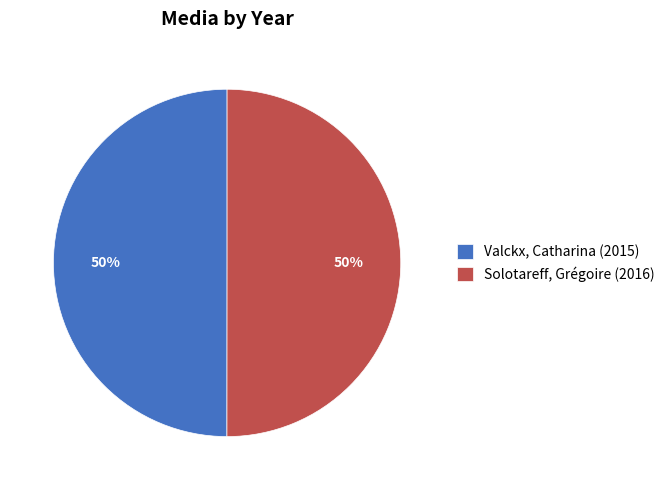

What percentage is the Solotareff, Grégoire slice, to the nearest percent?

50%